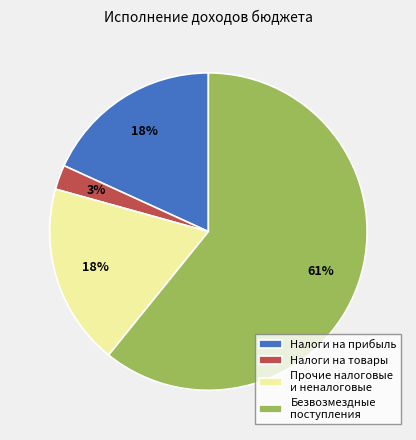

Which slice represents more than half of the pie?

Безвозмездные поступления